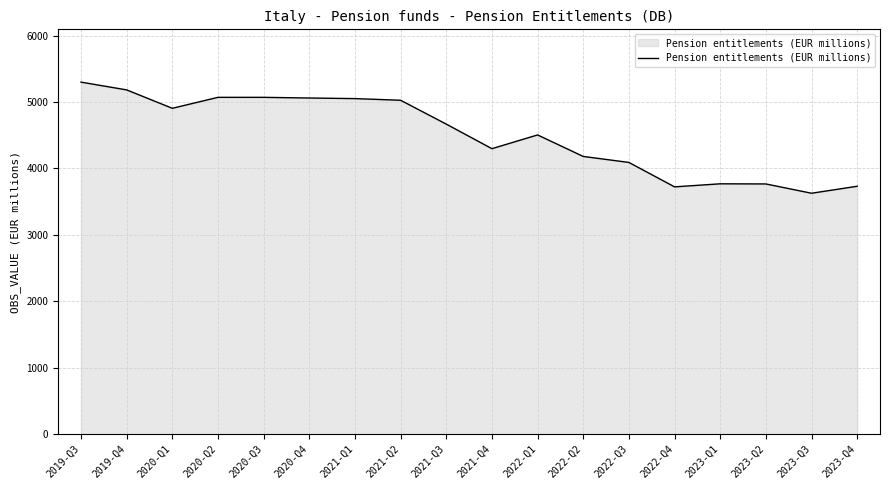

What is the ratio of the value at 2020-Q2 to the value at 2020-Q4?

1.0